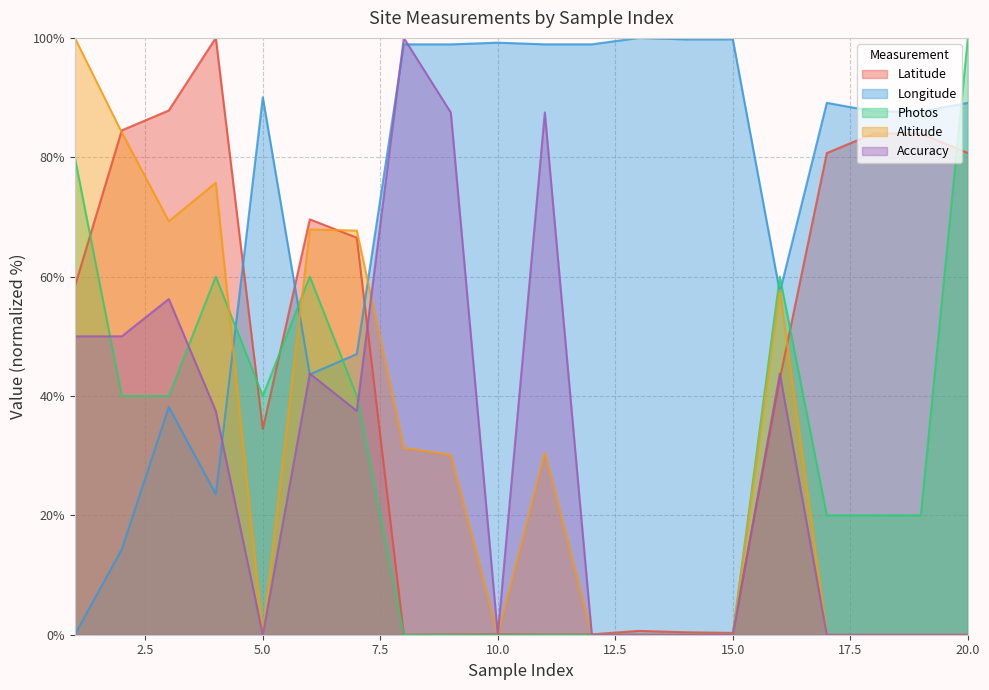

What is the average value of the Accuracy series?

29.7